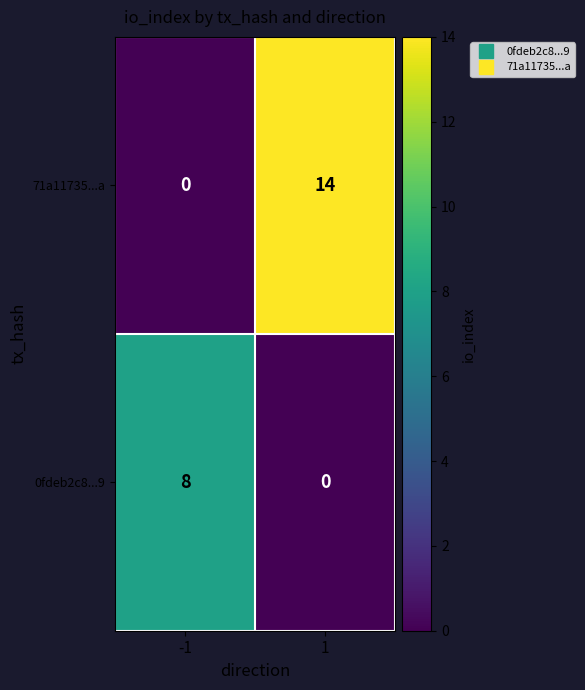

Is the value of 0fdeb2c8...9 at -1 greater than the value of 71a11735...a at -1?

Yes